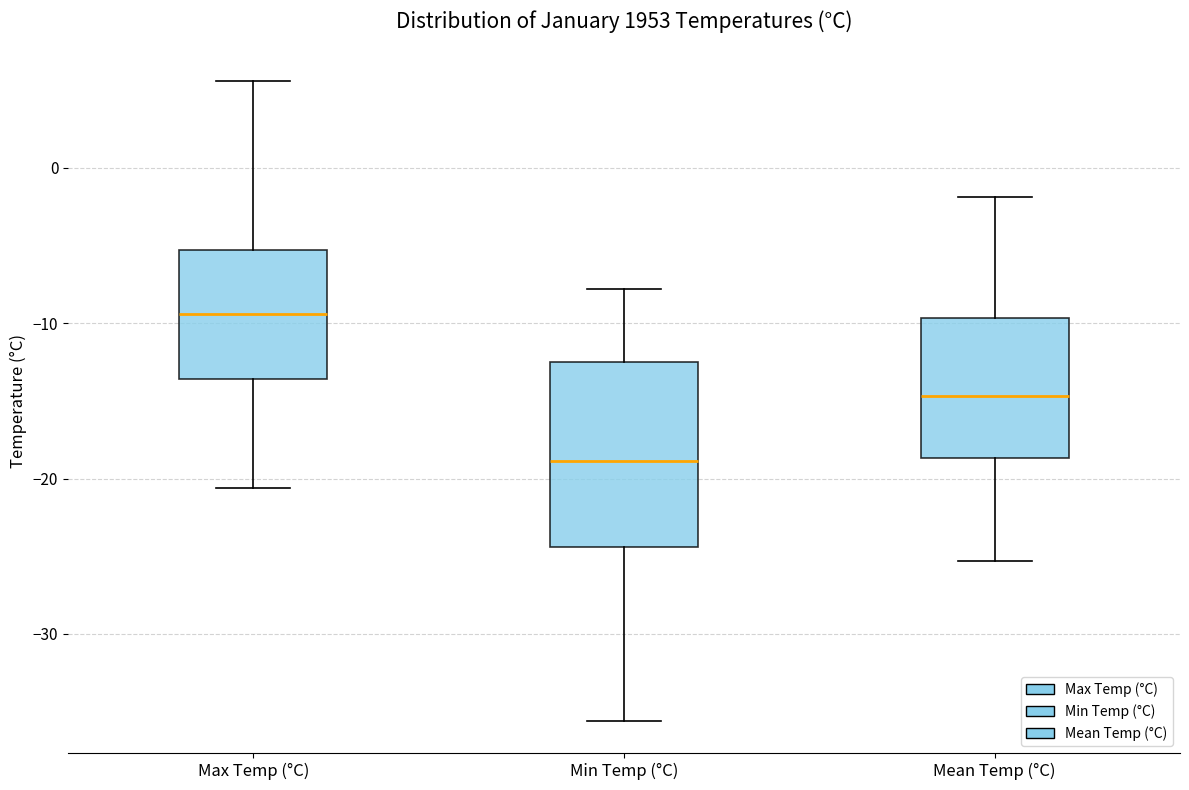

Which box has the highest median line?

Max Temp (°C)